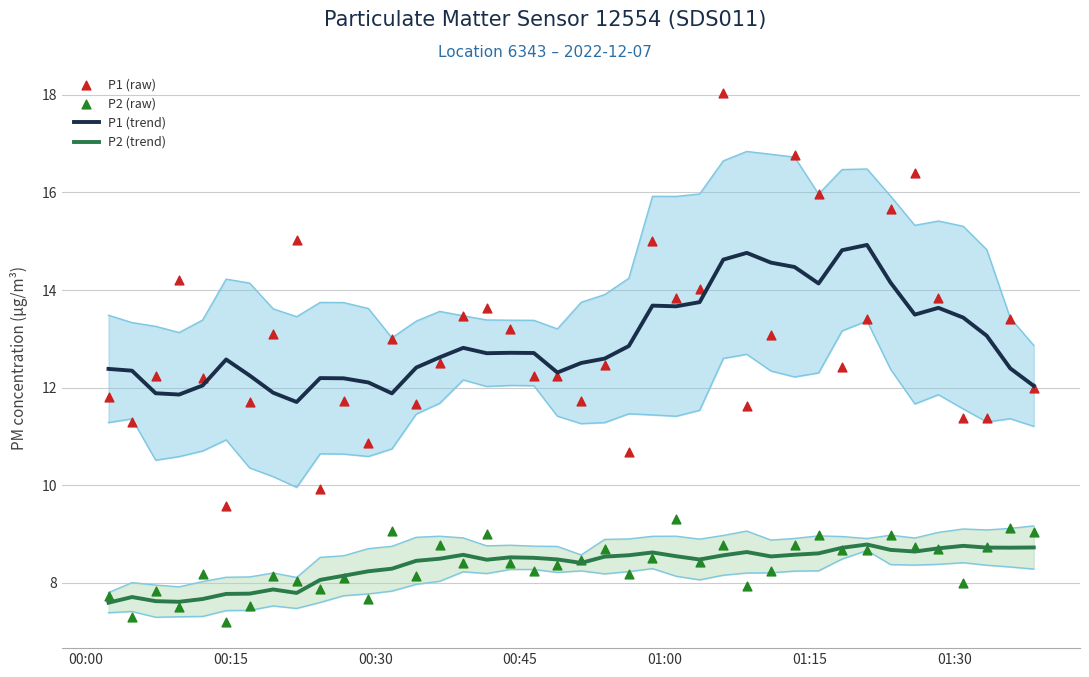

Which series has the largest total across all categories?

P1 (trend)